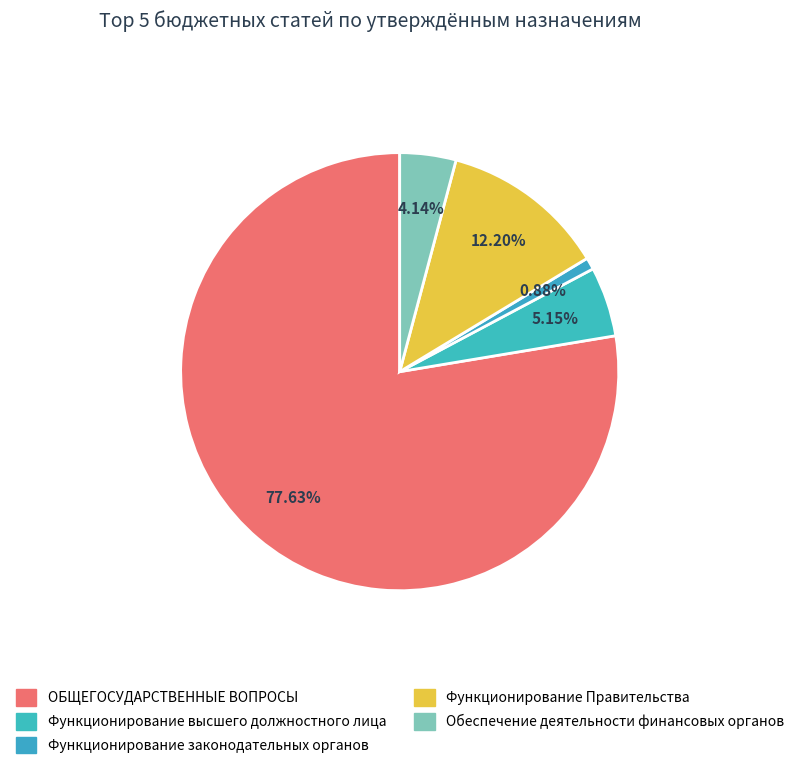

Which slice is the smallest?

Функционирование законодательных органов